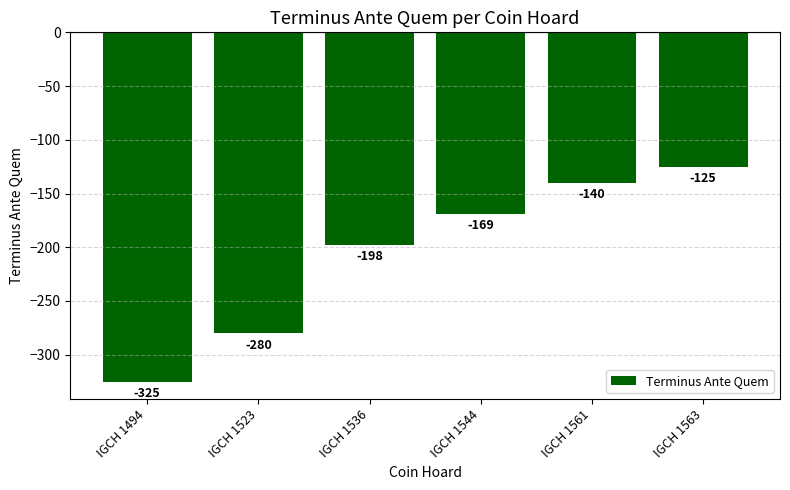

The value at IGCH 1563 is -125. True or false?

True